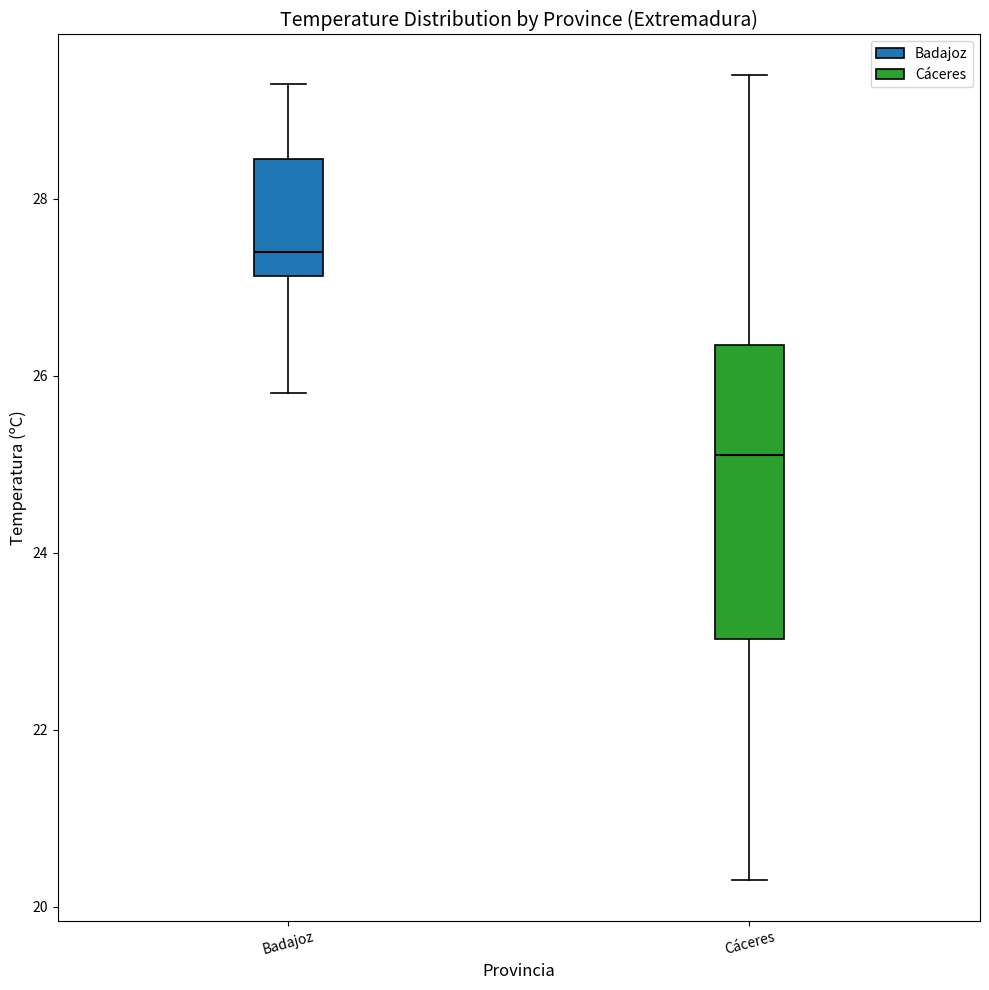

Which box is the tallest, from its lower edge to its upper edge?

Cáceres